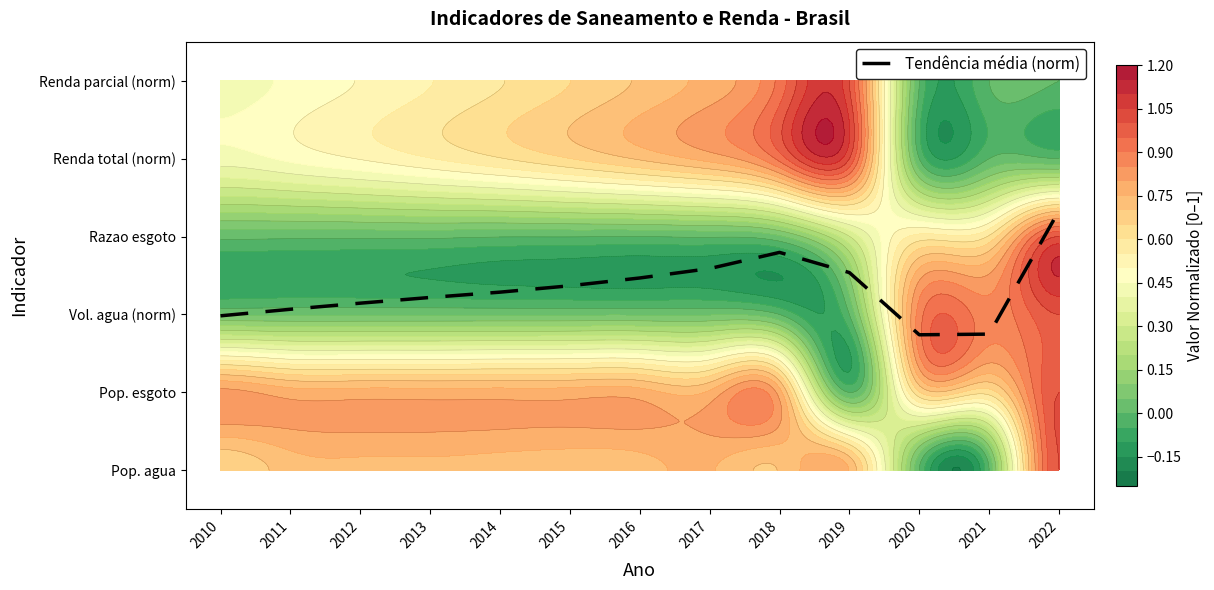

What is the difference between the maximum and minimum values?

1.6